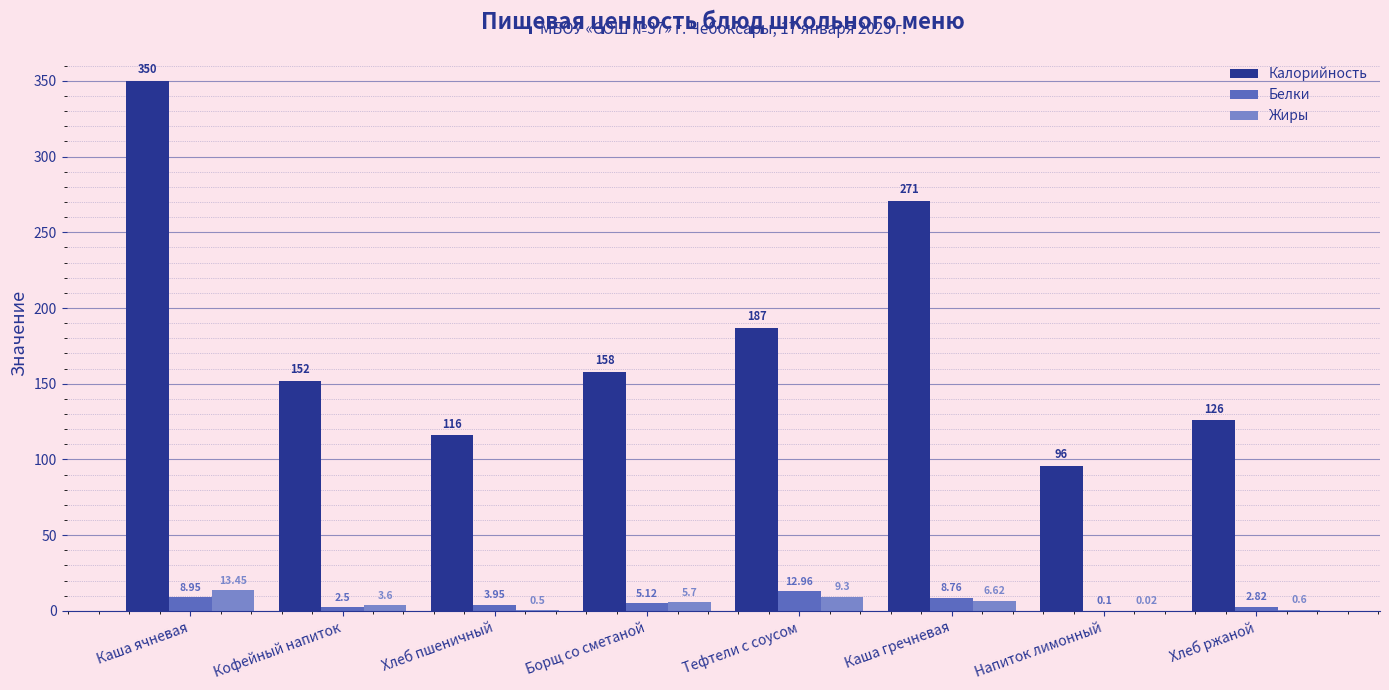

Which series has the largest range (max minus min)?

Калорийность